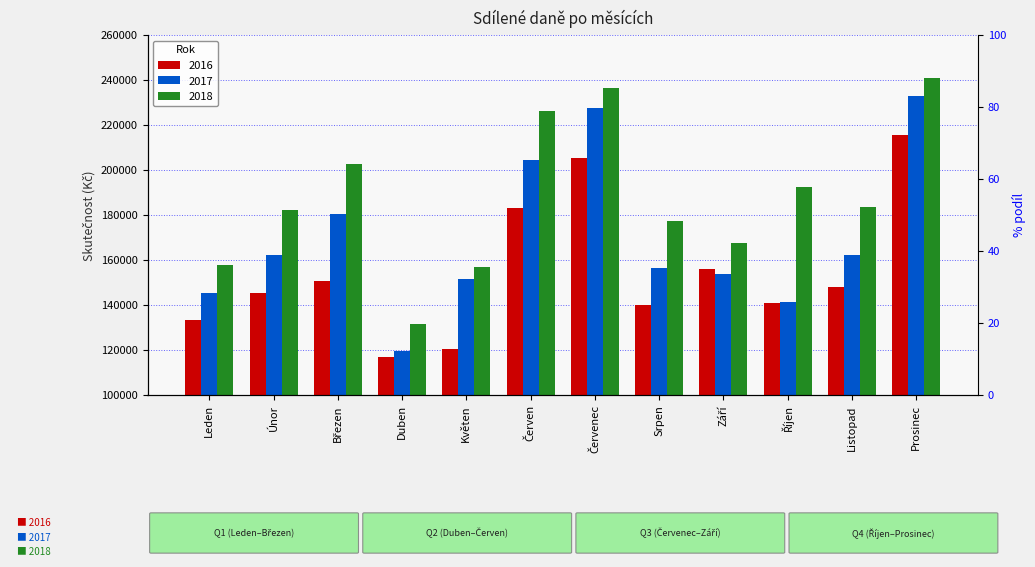

At Prosinec, list the series in order from smallest to largest.

2016, 2017, 2018